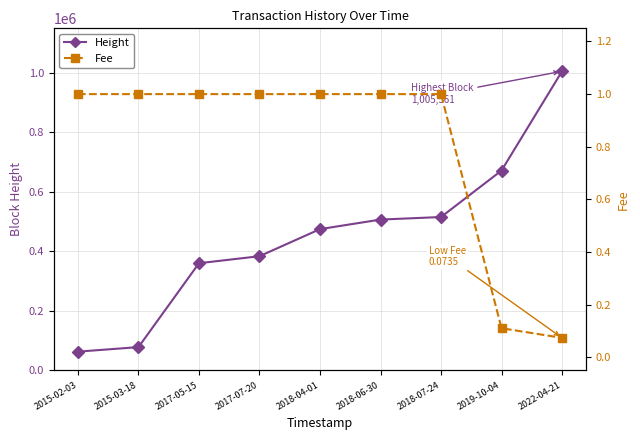

Reading left to right, extract all data points from this chart.

Height: 2015-02-03=62941.0	2015-03-18=78220.0	2017-05-15=360300.0	2017-07-20=383847.0	2018-04-01=474887.0	2018-06-30=506995.0	2018-07-24=515560.0	2019-10-04=671802.0	2022-04-21=1005561.0
Fee: 2015-02-03=1.0	2015-03-18=1.0	2017-05-15=1.0	2017-07-20=1.0	2018-04-01=1.0	2018-06-30=1.0	2018-07-24=1.0	2019-10-04=0.1	2022-04-21=0.1